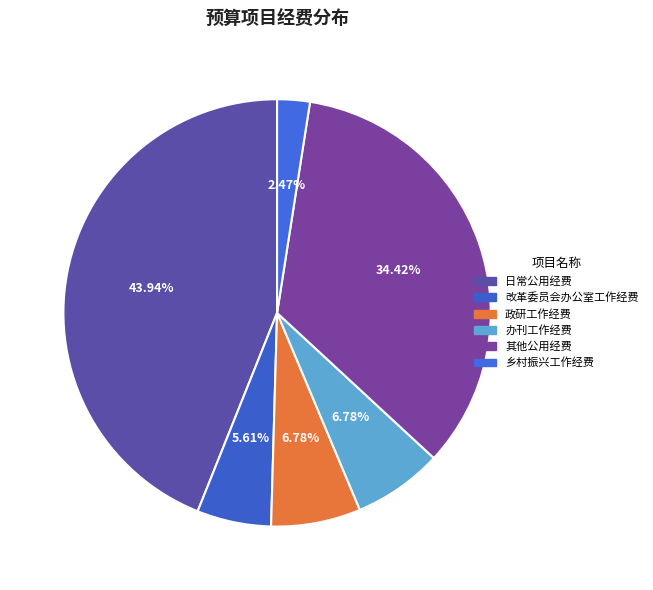

Count the number of slices in the pie.

6